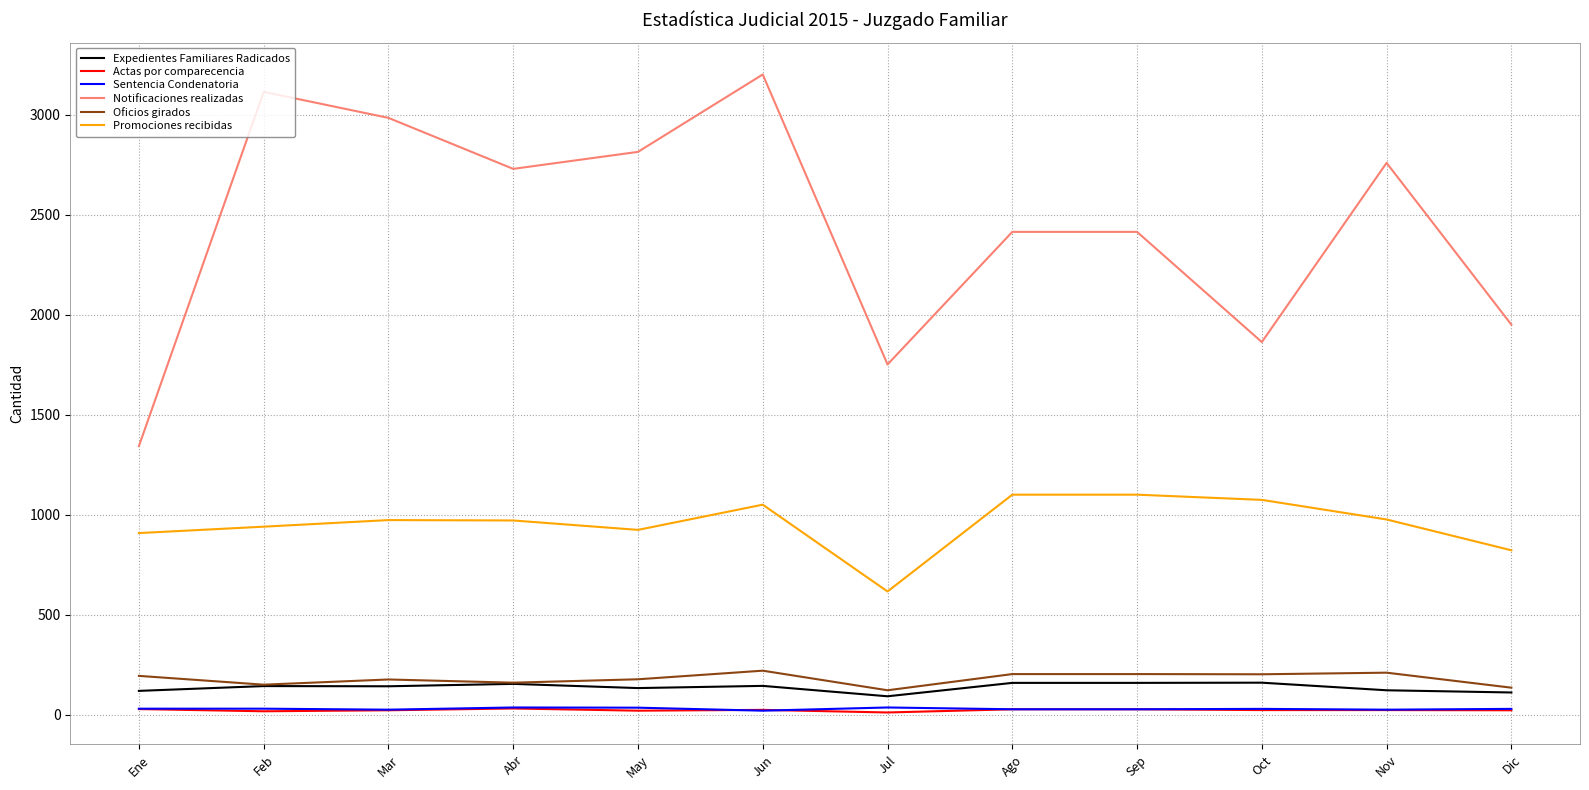

The Notificaciones realizadas series shows 4586 at Feb. True or false?

False